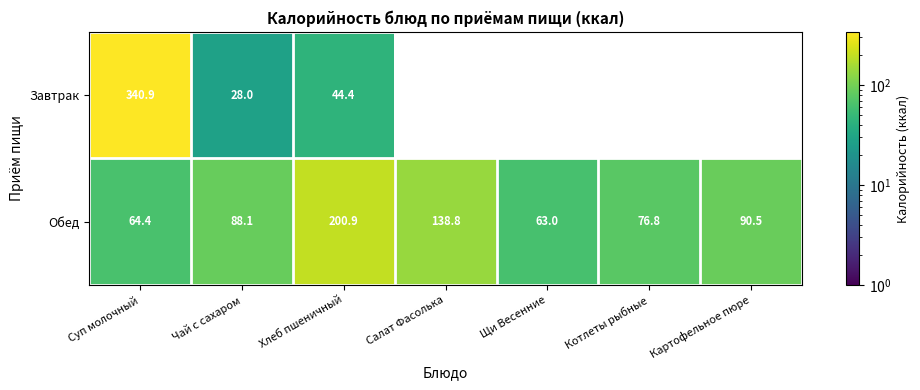

What is the greatest value displayed?

340.9